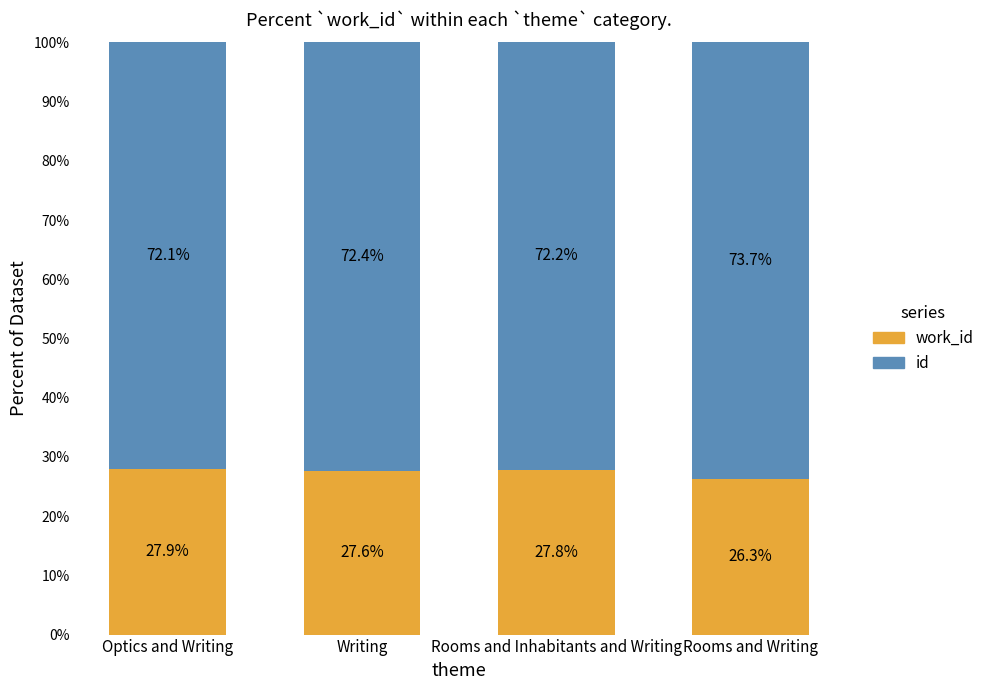

What is the total value across all series at Rooms and Writing?

100.0